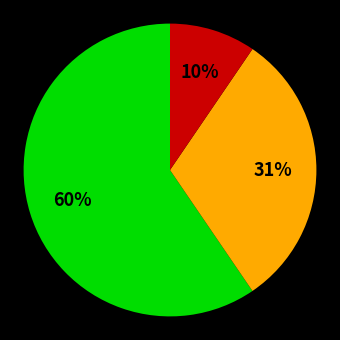

Is there a majority slice in this chart?

Yes